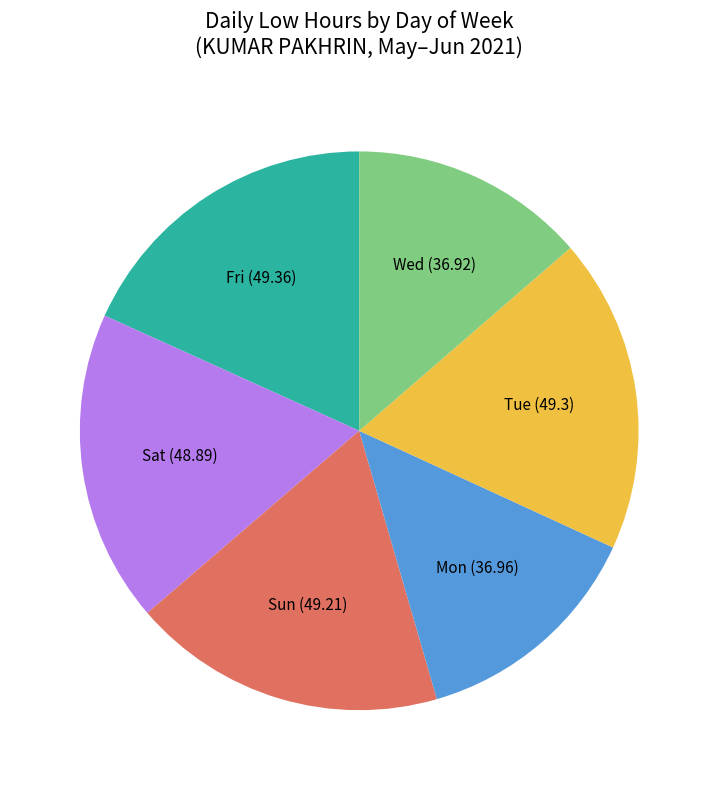

Is there a majority slice in this chart?

No